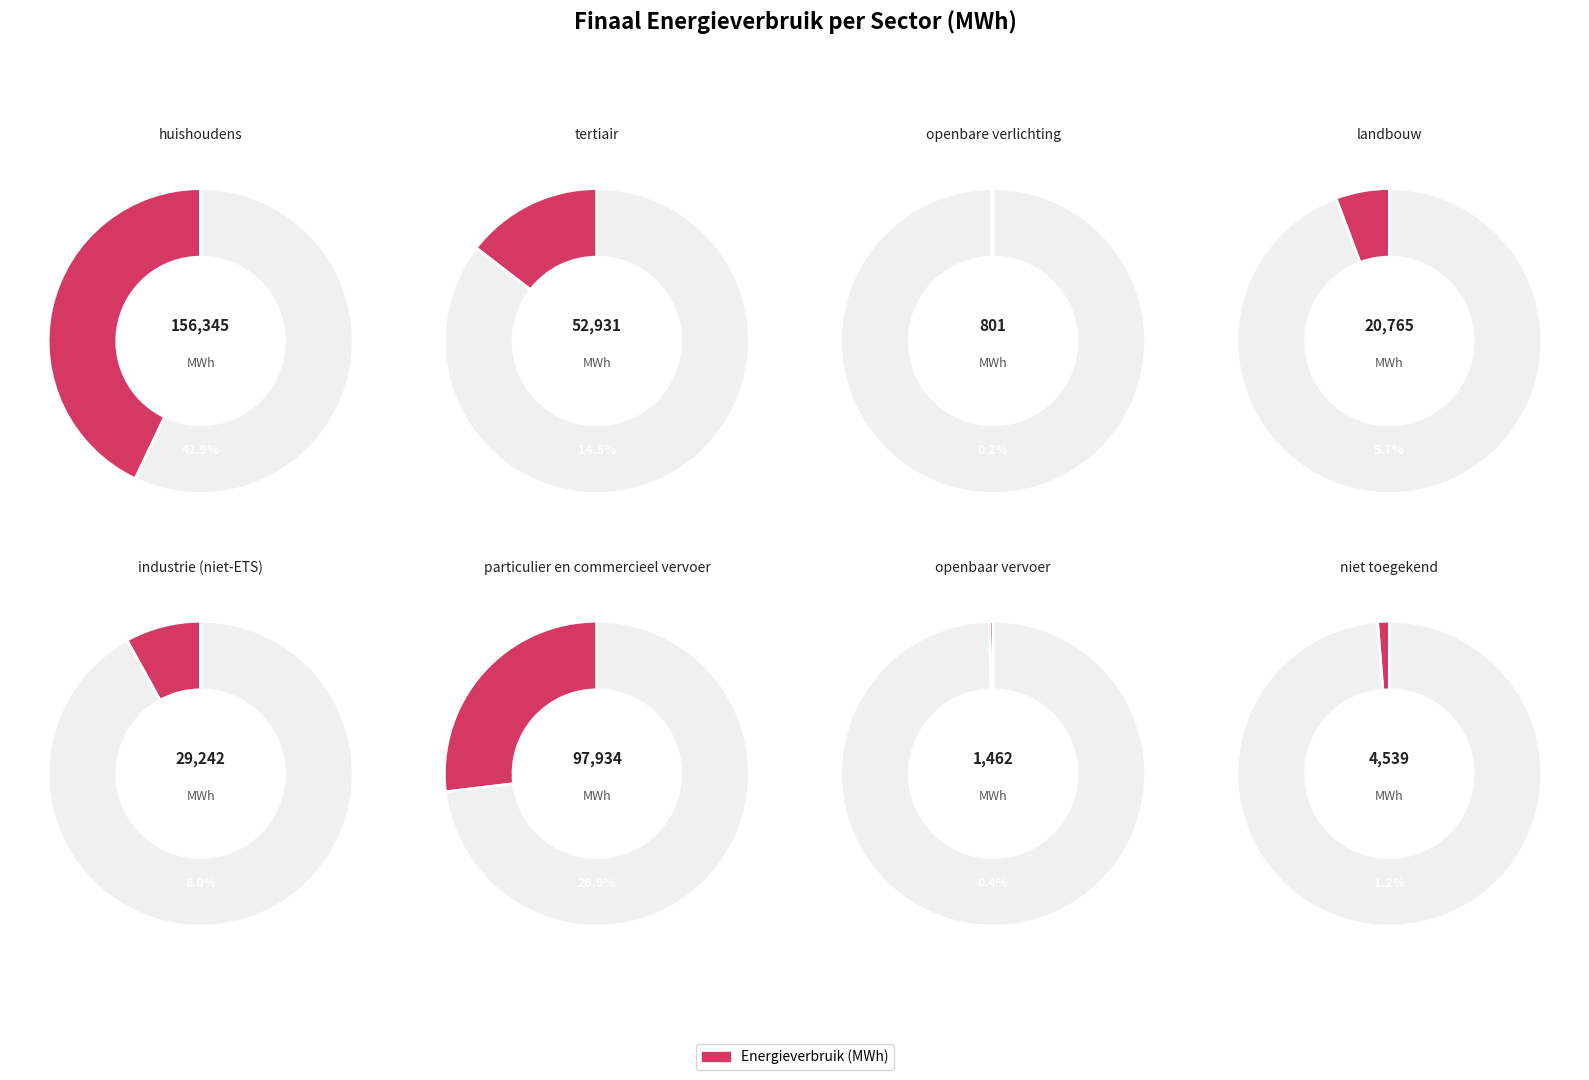

True or false: niet toegekend accounts for 11% of the total.

False